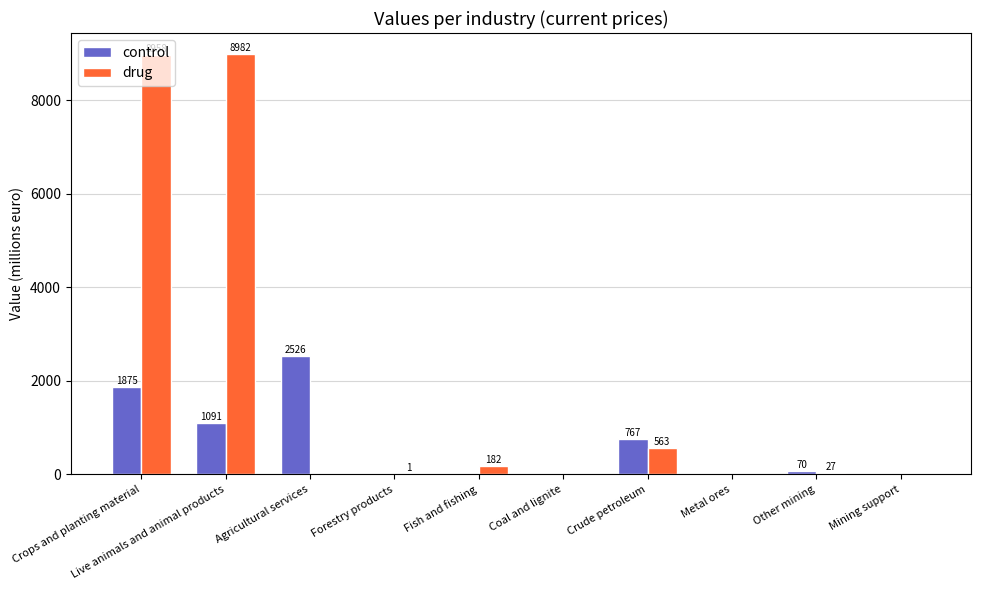

True or false: control has a value of 811 at Agricultural services.

False